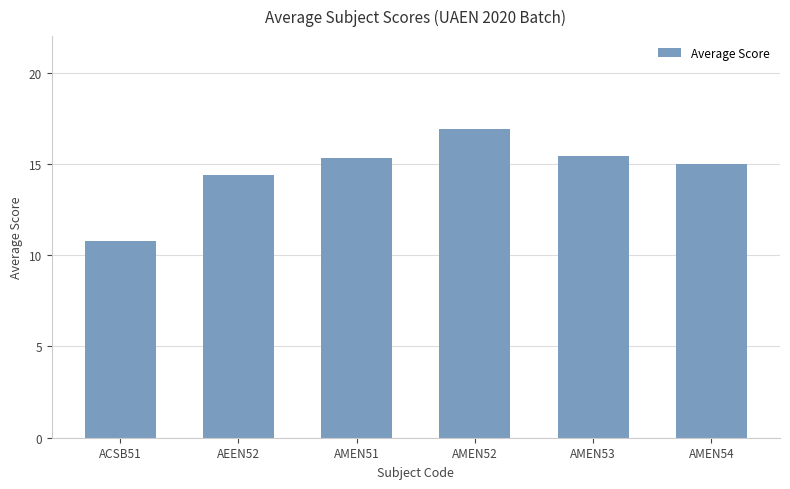

What is the label of the 1st bar from the right?

AMEN54